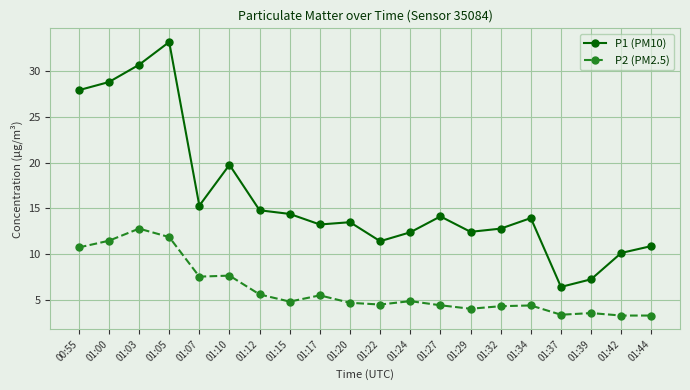

What is the lowest value of the P1 (PM10) series?

6.5